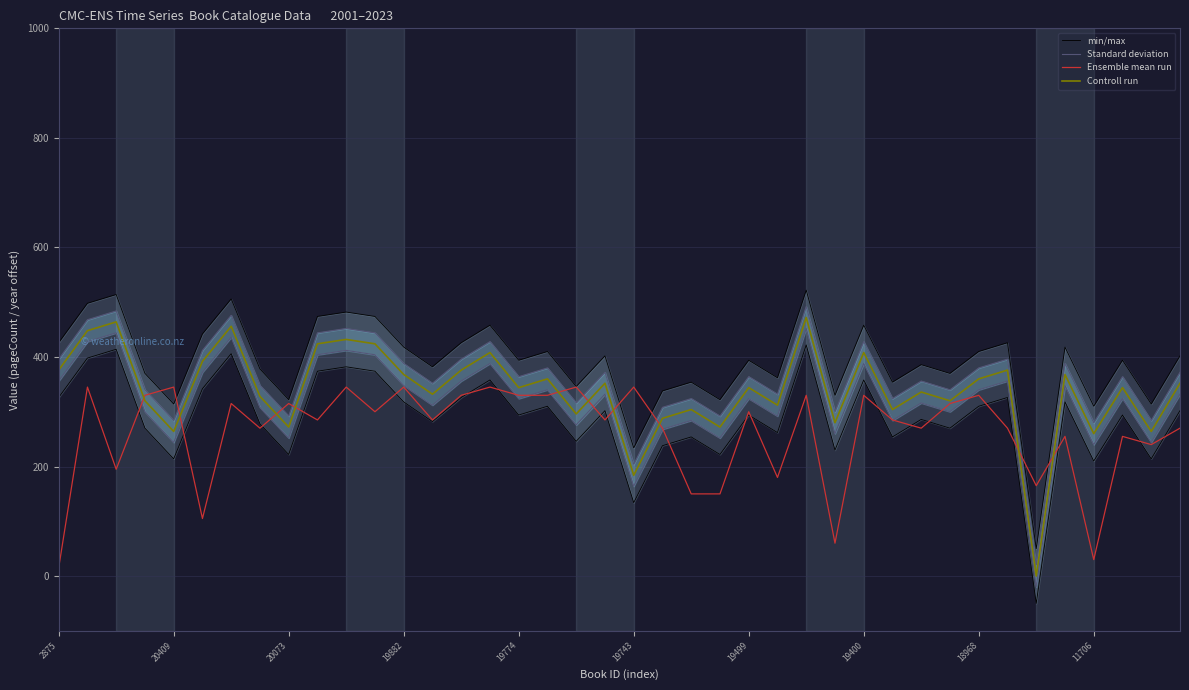

What is the value of the Ensemble mean run point at the 3rd from the left?

195